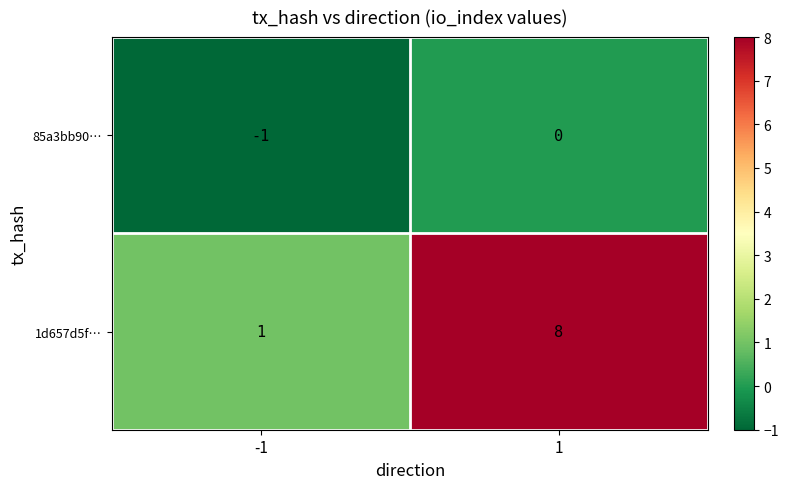

List the series in order of their peak value, highest first.

1d657d5f…, 85a3bb90…